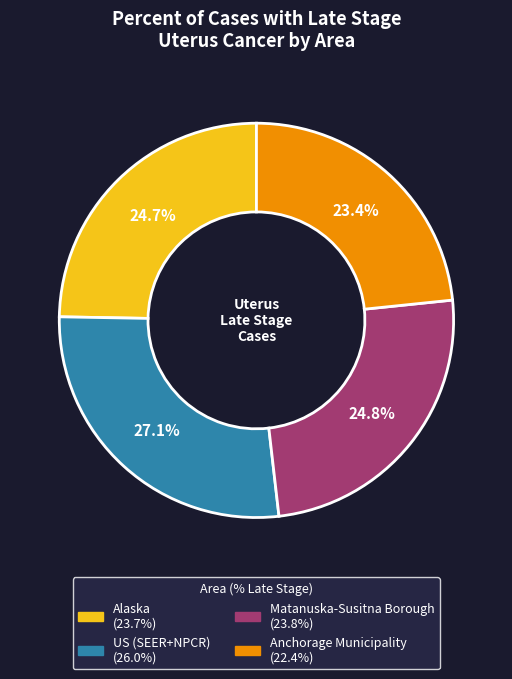

Combined, what portion of the pie is Alaska and Matanuska-Susitna Borough?

49.5%